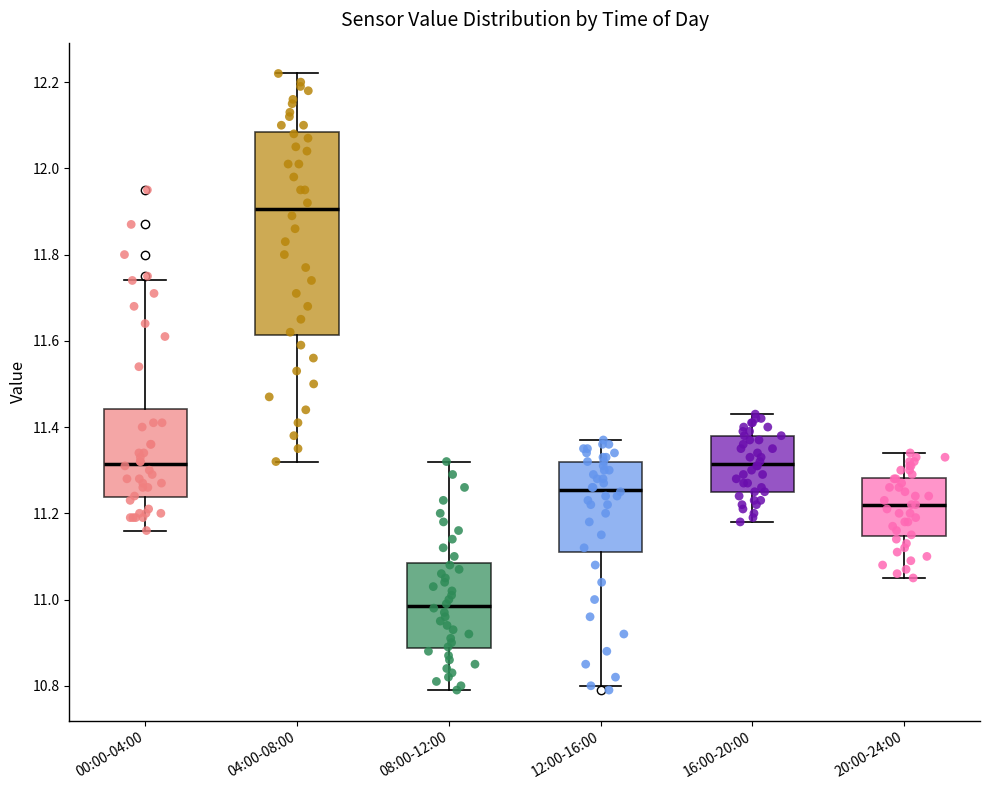

Comparing the boxes themselves (not the whiskers), which one is the tallest?

04:00-08:00